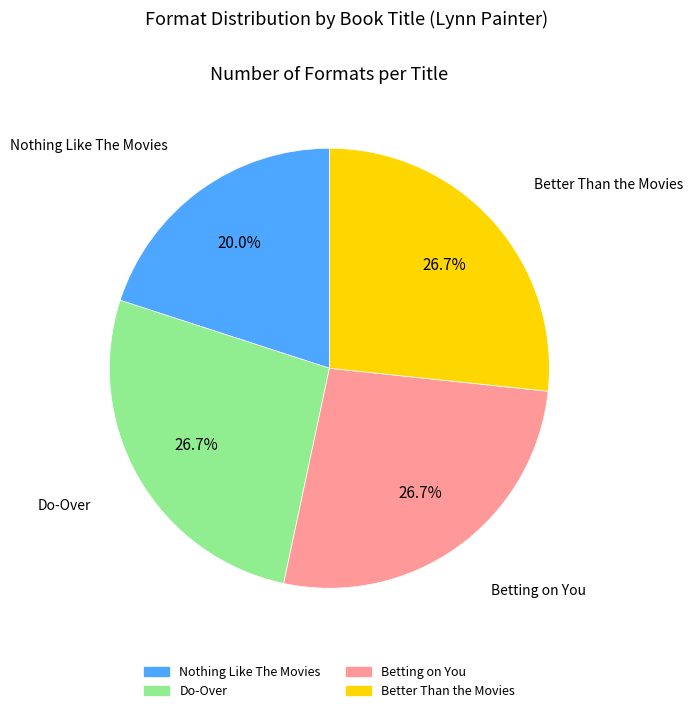

Does any single category account for the majority?

No